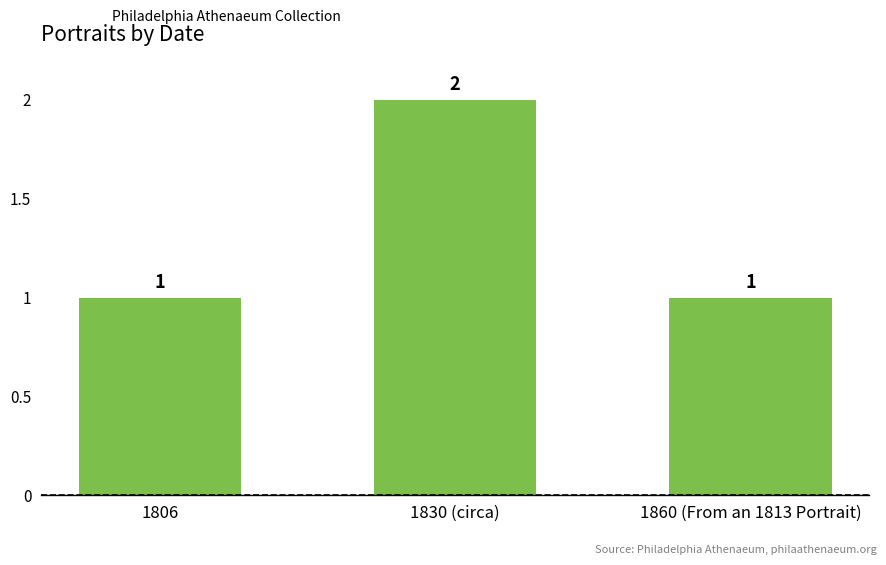

What is the value of the 1st bar from the left?

1